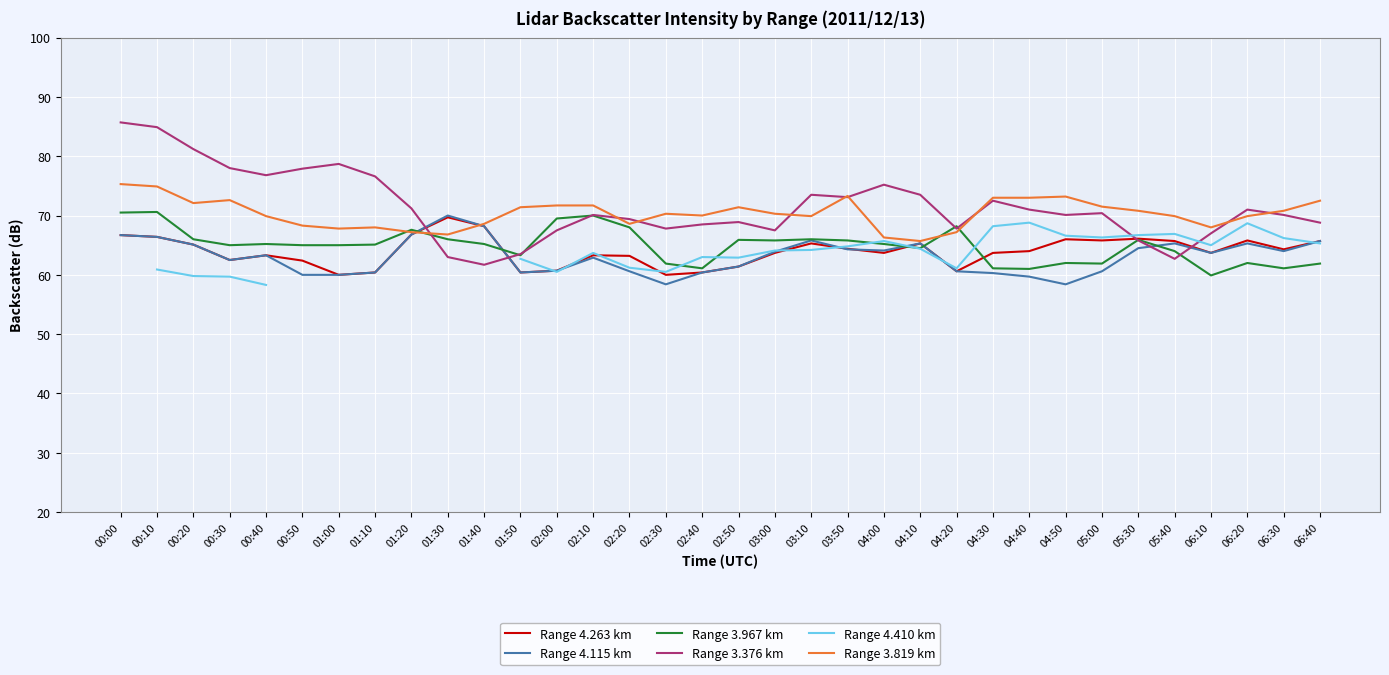

What is the sum of the Range 3.819 km values at 06:30 and 02:30?

141.1